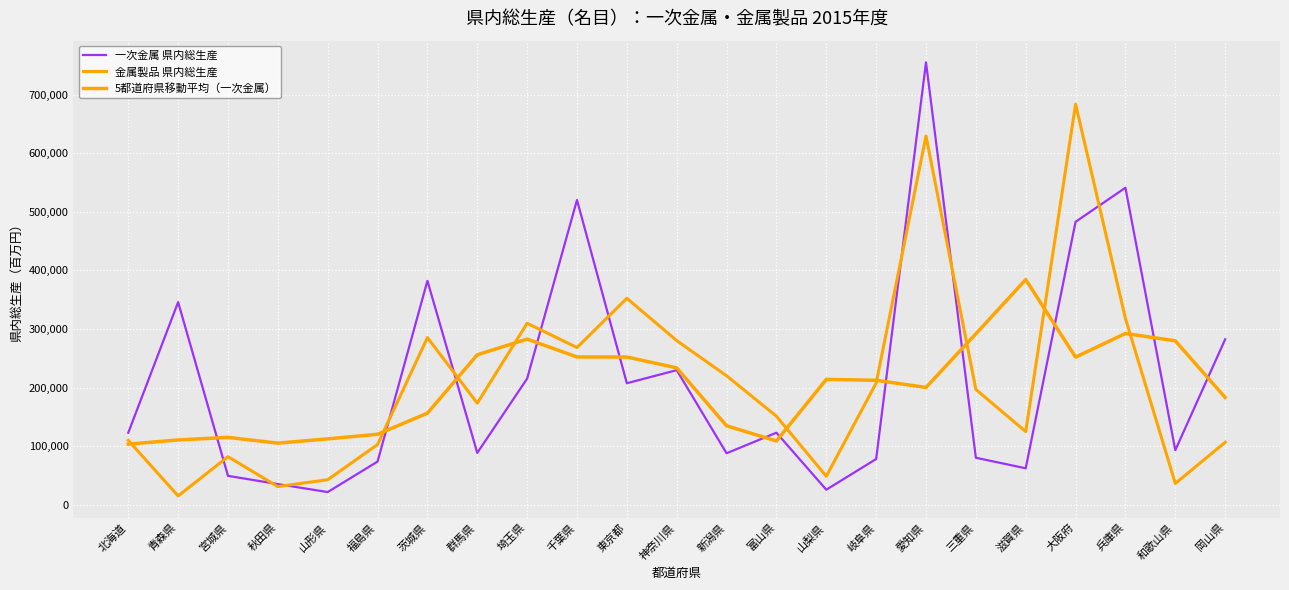

How many interior local valleys does the 金属製品 県内総生産 series have?

7